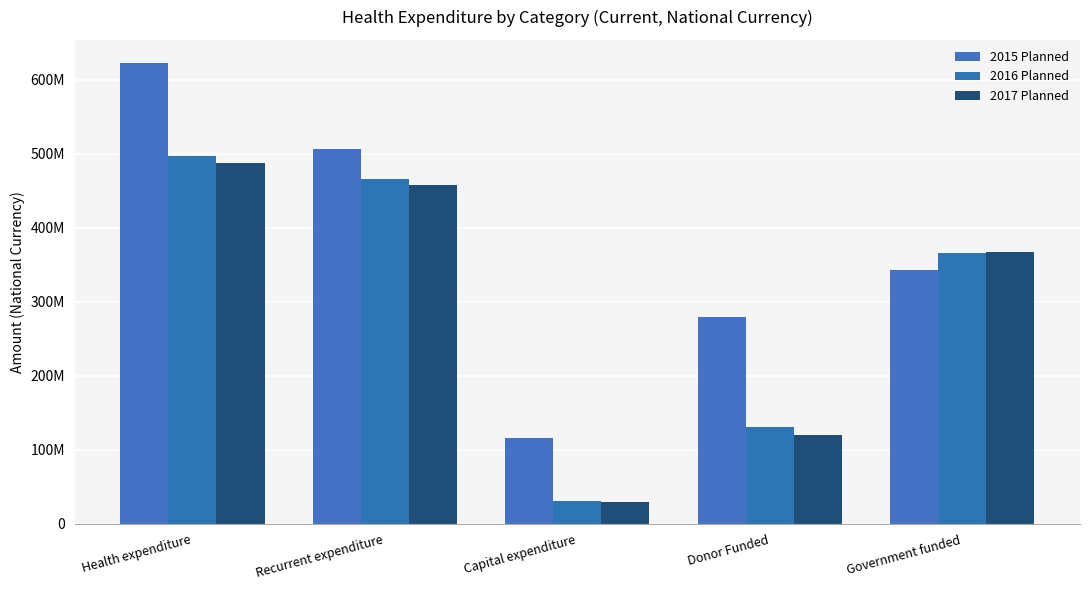

Which series has the largest range (max minus min)?

2015 Planned